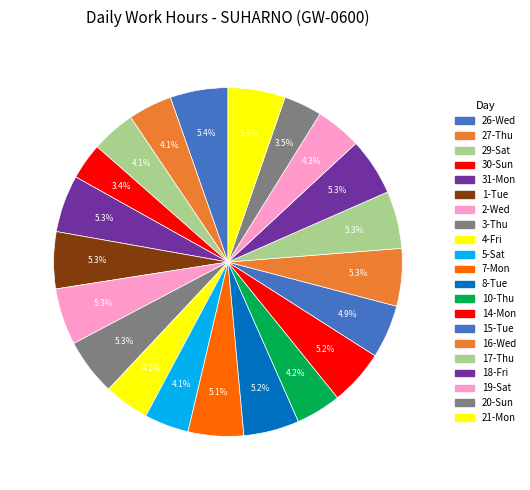

Rank the categories by value from highest to lowest.

26-Wed, 16-Wed, 17-Thu, 18-Fri, 31-Mon, 21-Mon, 1-Tue, 3-Thu, 2-Wed, 14-Mon, 8-Tue, 7-Mon, 15-Tue, 19-Sat, 4-Fri, 10-Thu, 5-Sat, 29-Sat, 27-Thu, 20-Sun, 30-Sun